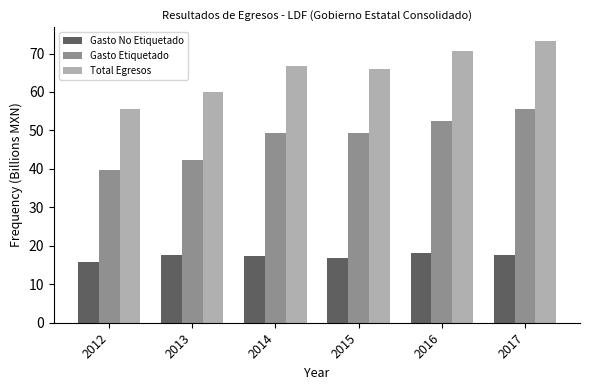

At which label does Gasto No Etiquetado first exceed 17?

2013